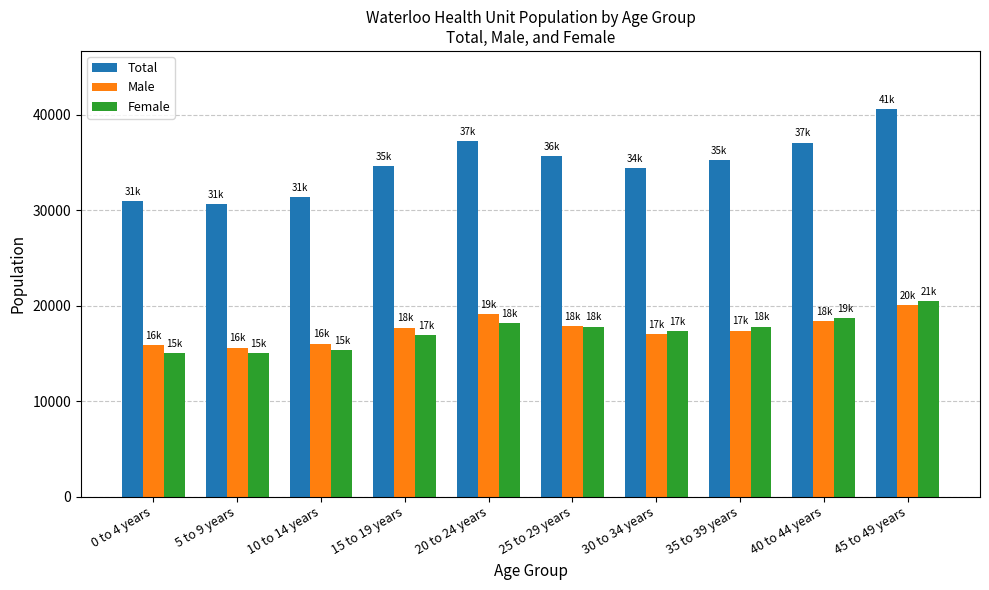

What is the total value across all series at 45 to 49 years?

81160